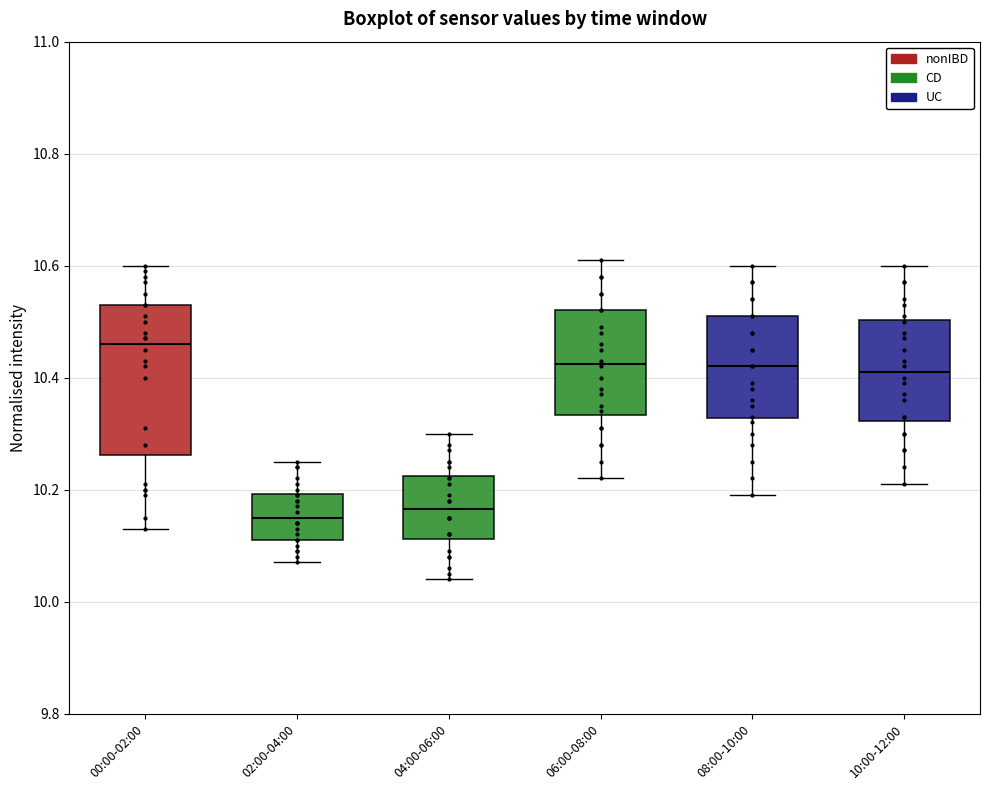

Where is the upper edge of the box for 10:00-12:00 on the y-axis? The values are not printed on the chart, so give them approximately, as read against the axis.

10.50